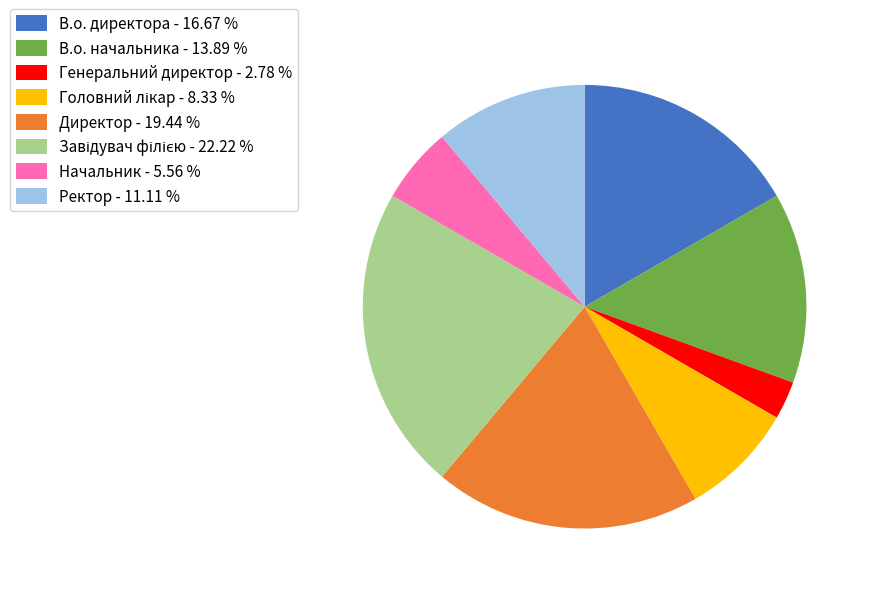

True or false: В.о. начальника accounts for 14% of the total.

True